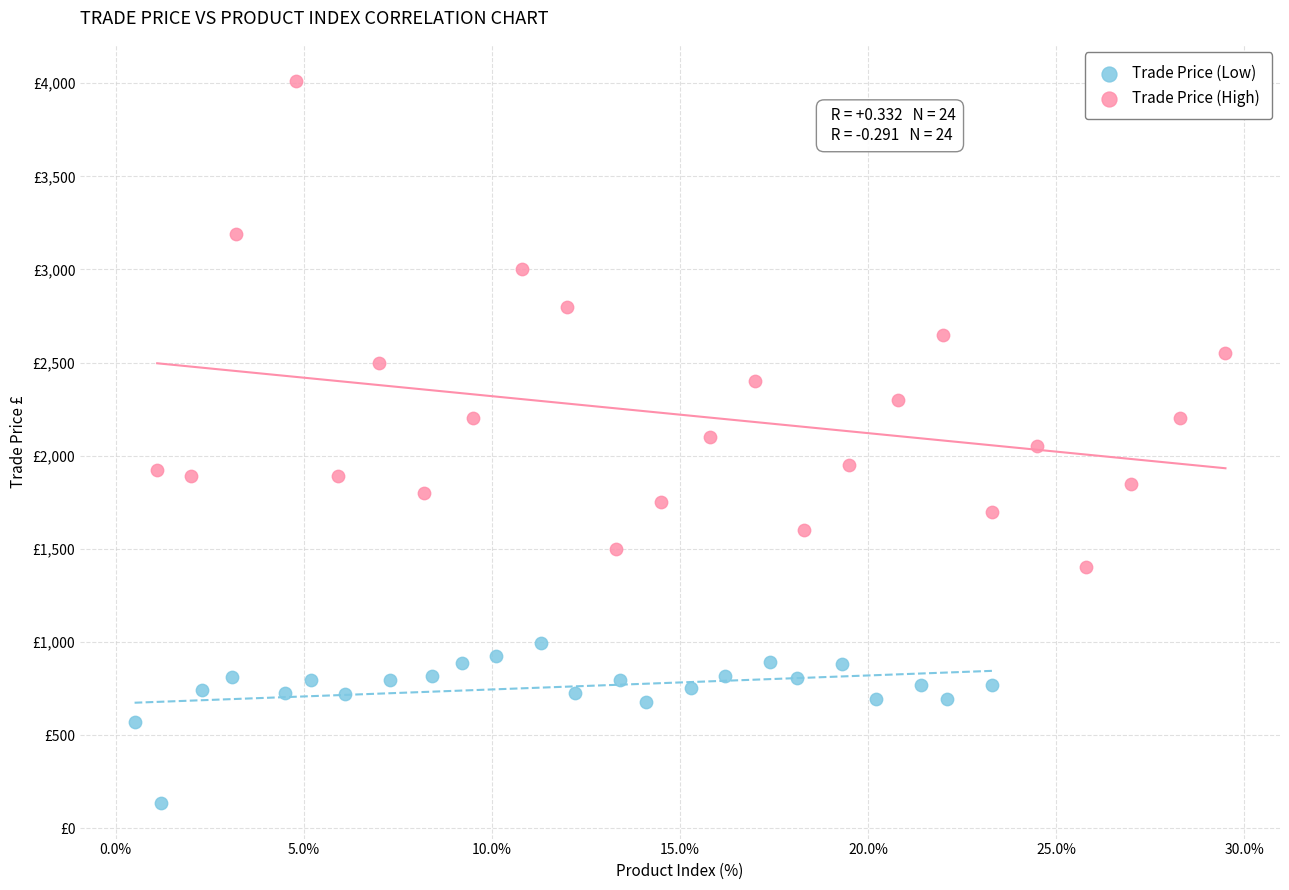

What are all the series names shown in the legend?

Trade Price (Low), Trade Price (High)